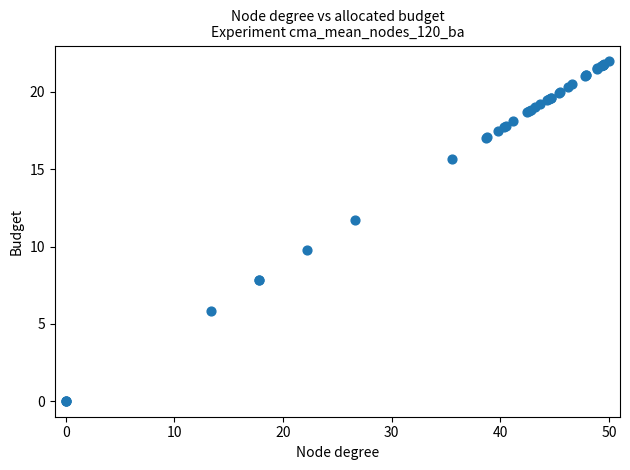

What Y value in the scatter plot is closest to 11?

11.7